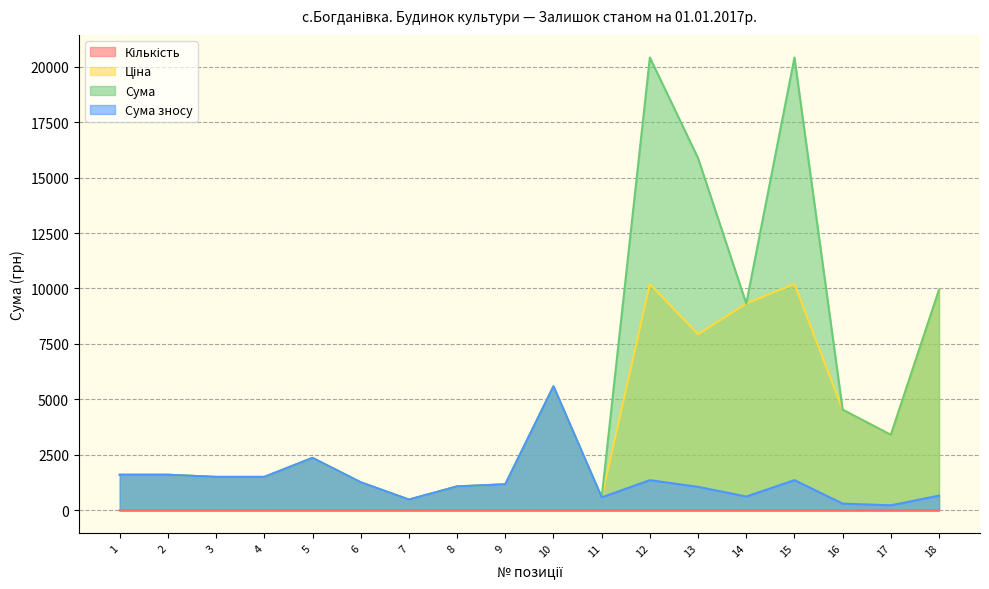

At which category does the chart reach its peak across all series?

12